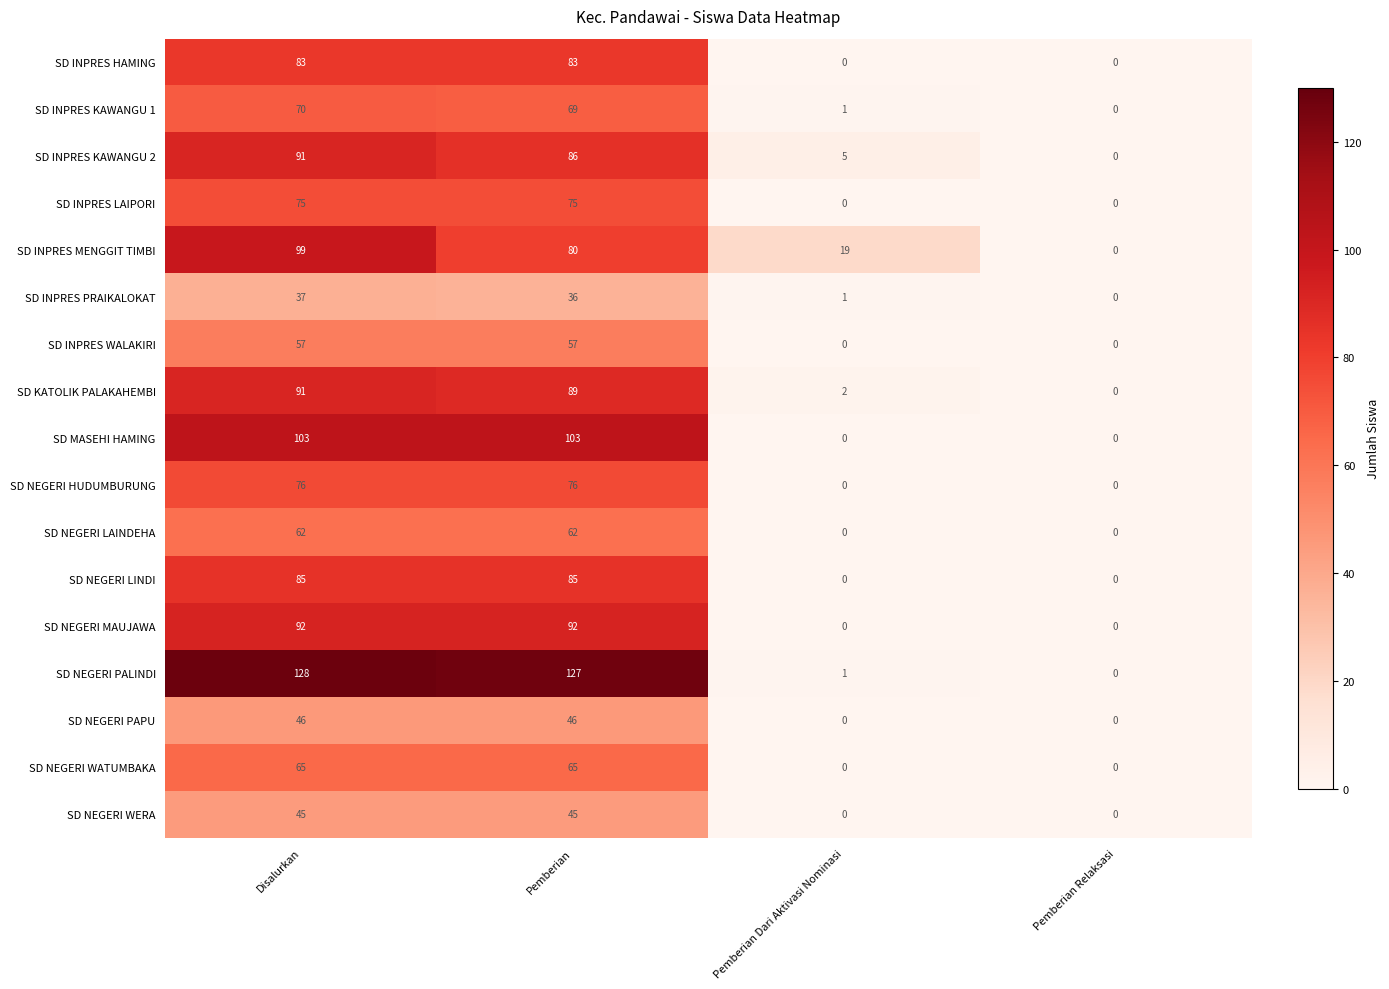

What is the difference between the maximum and second lowest values in the SD INPRES KAWANGU 2 series?

86